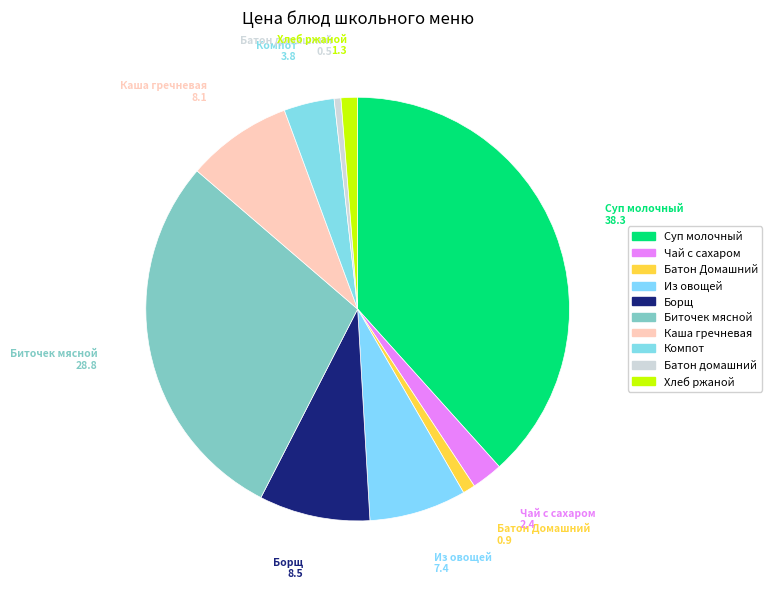

Is the sum of Компот and Батон Домашний greater than half?

No